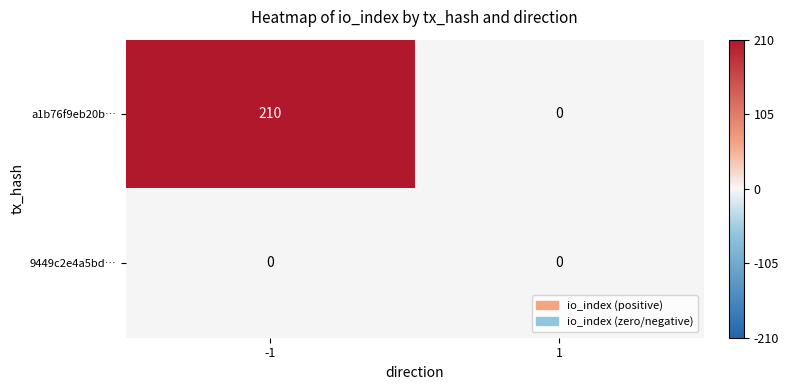

Count the number of categories in the chart.

2